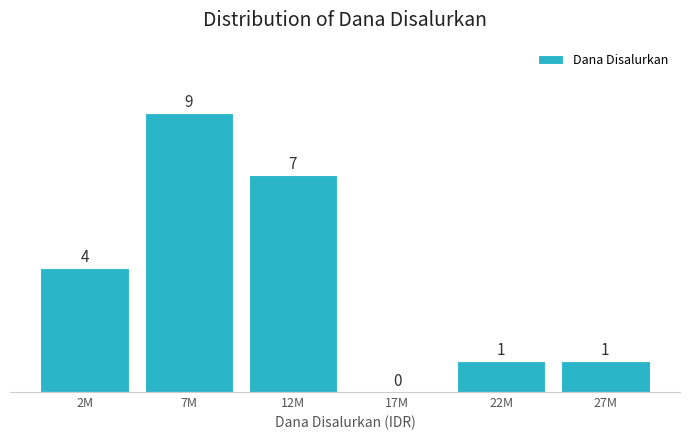

Reading left to right, extract all data points from this chart.

2M=4	7M=9	12M=7	17M=0	22M=1	27M=1